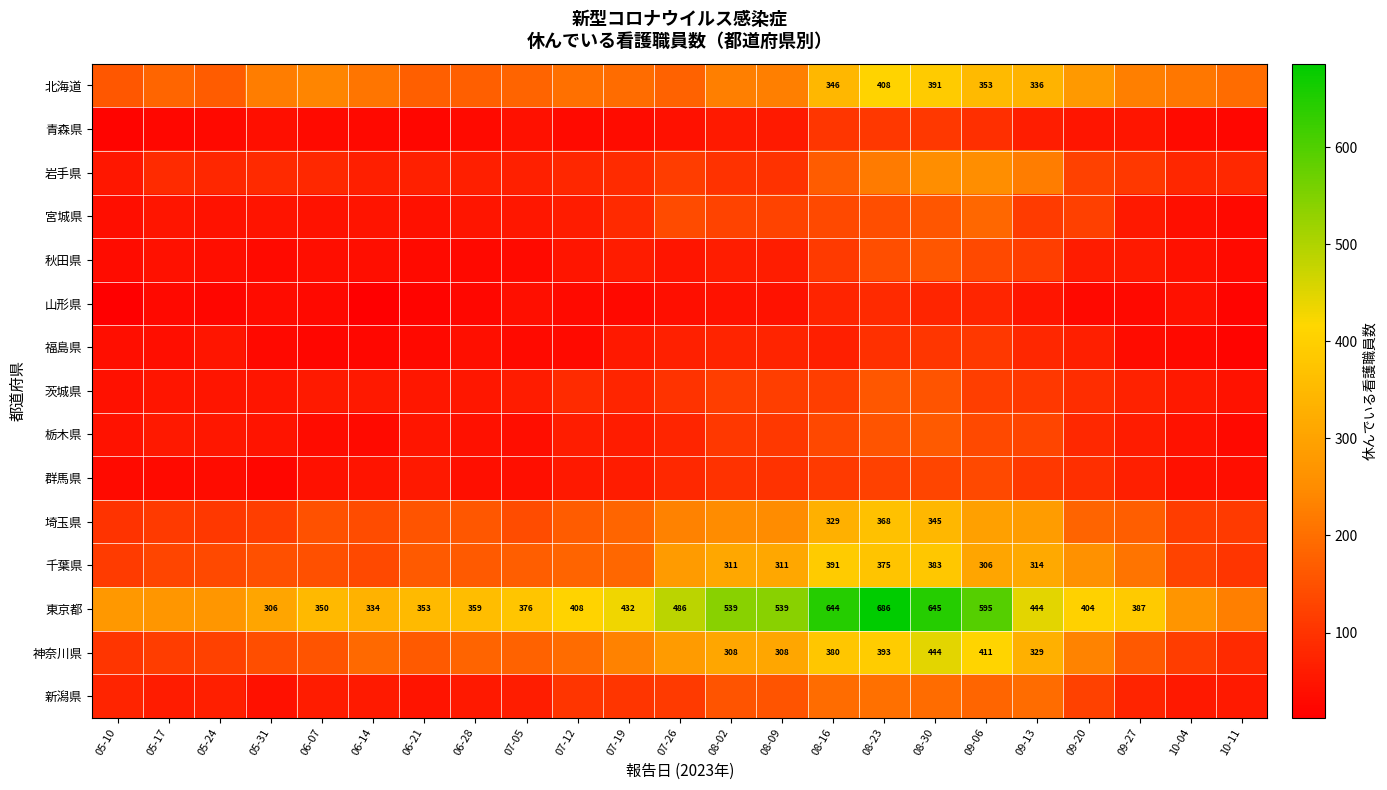

The value of 東京都 at 06-21 is 353. True or false?

True